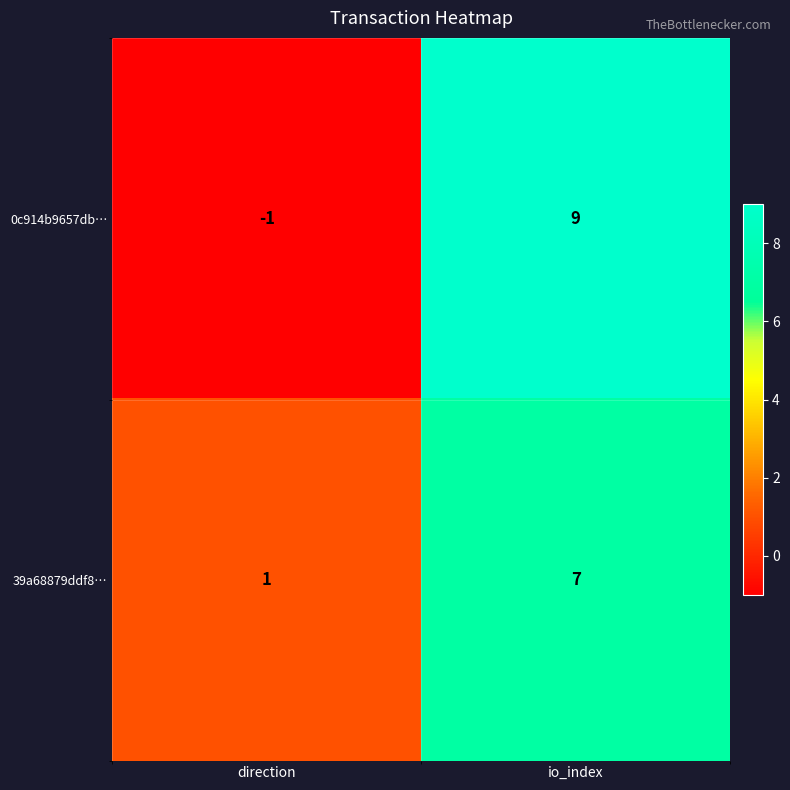

What value does the 0c914b9657db… series have at io_index, to the nearest 10?

10